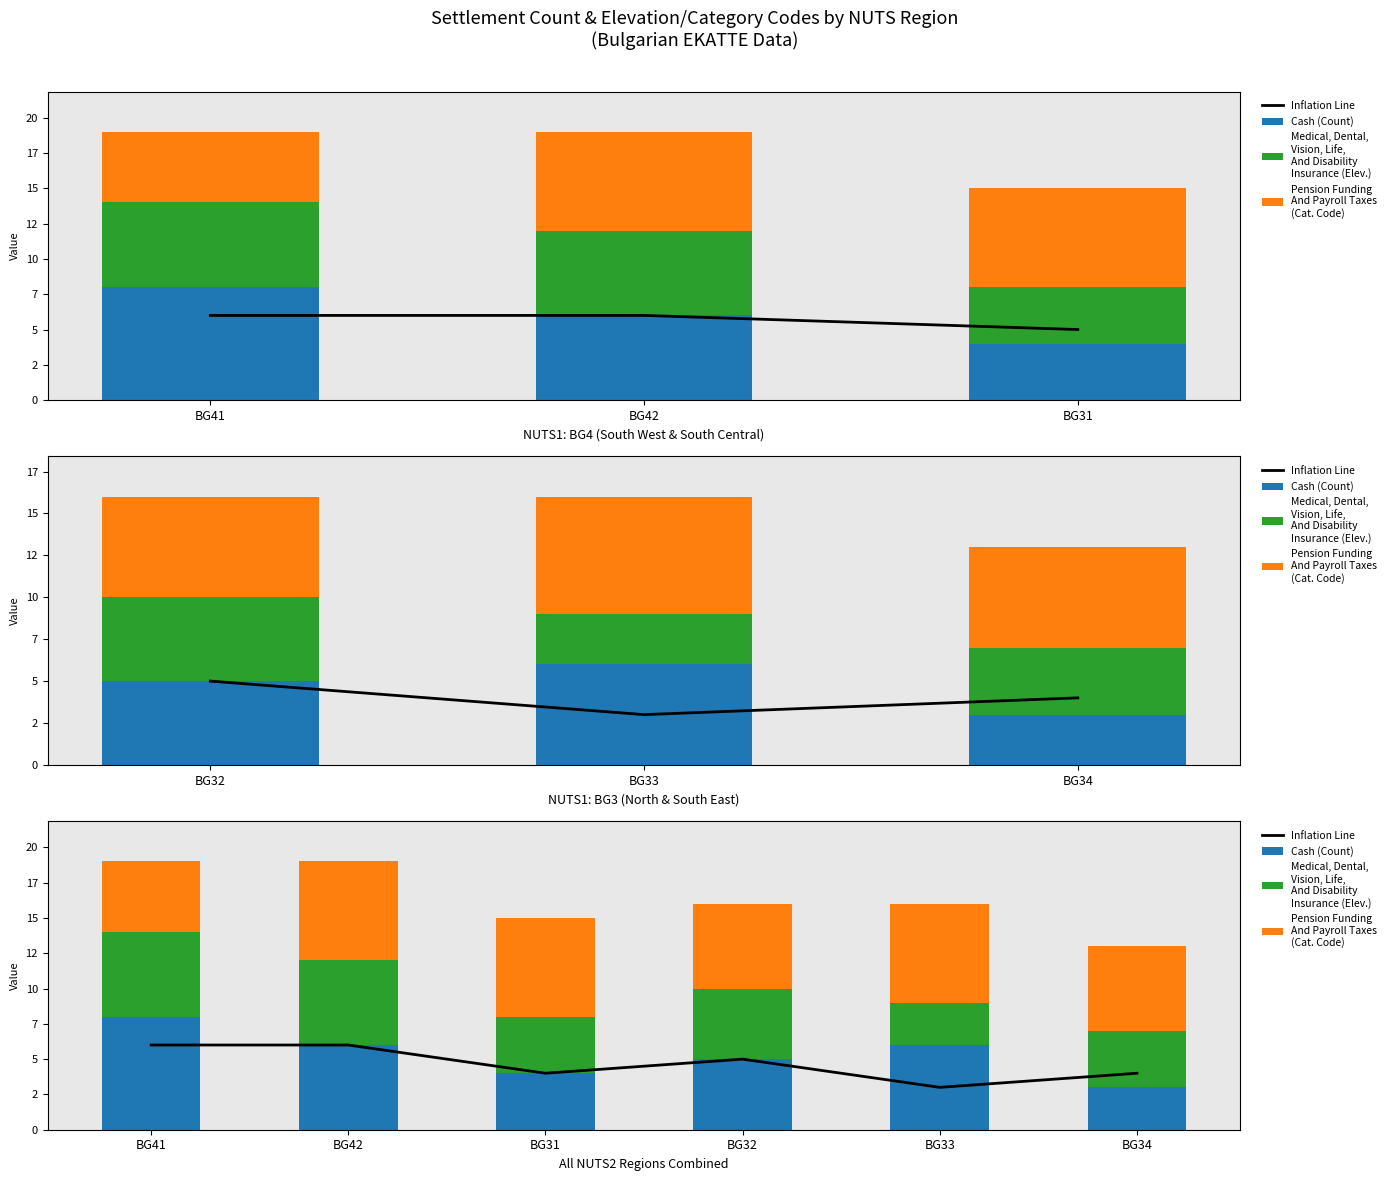

True or false: Cash (Count) has a value of 4 at BG42.

False